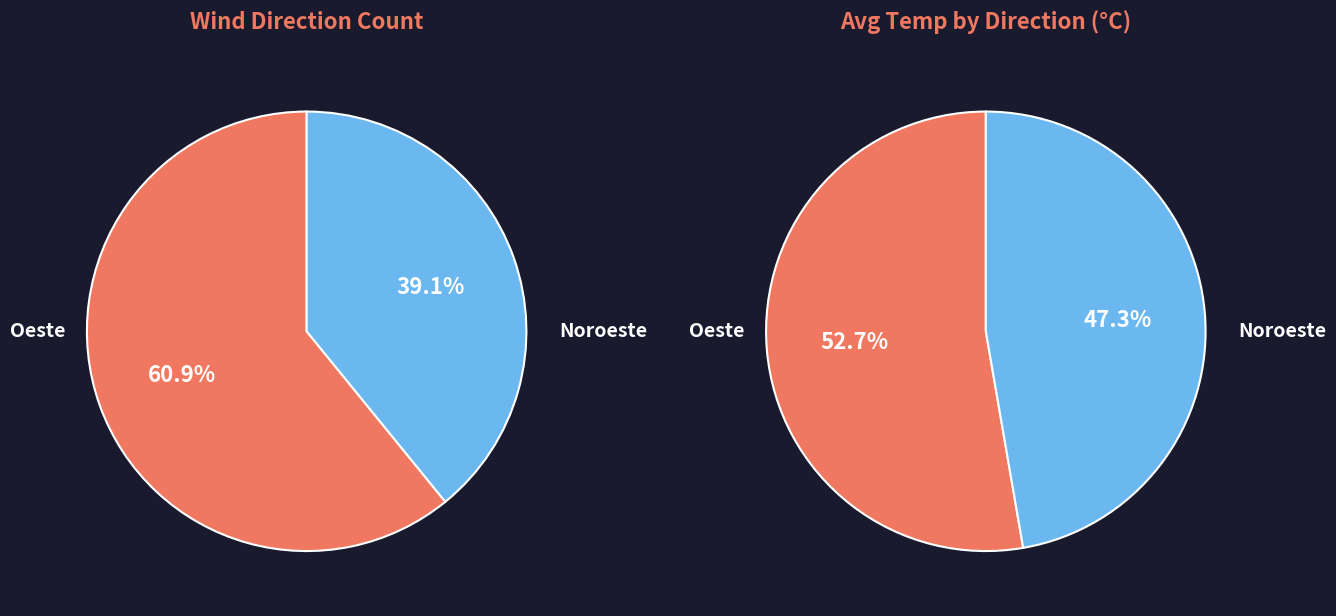

To the nearest percent, what percentage of the pie is Noroeste?

39%